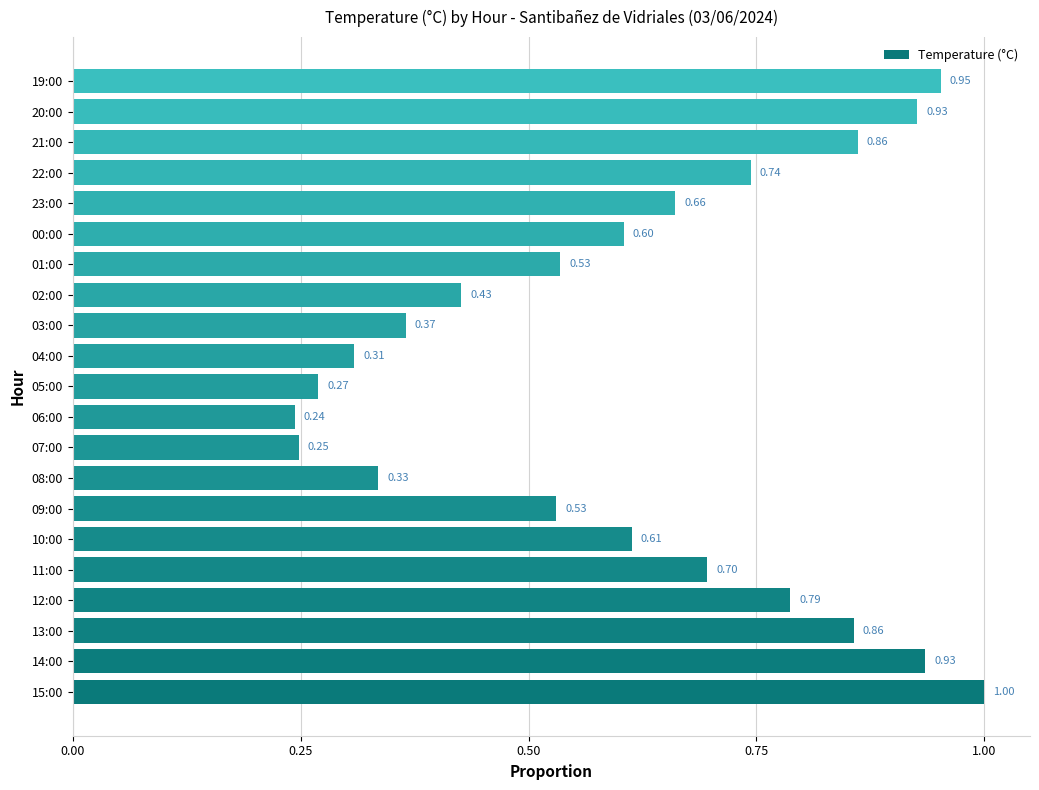

What is the change in value from 12:00 to 04:00?

-0.5